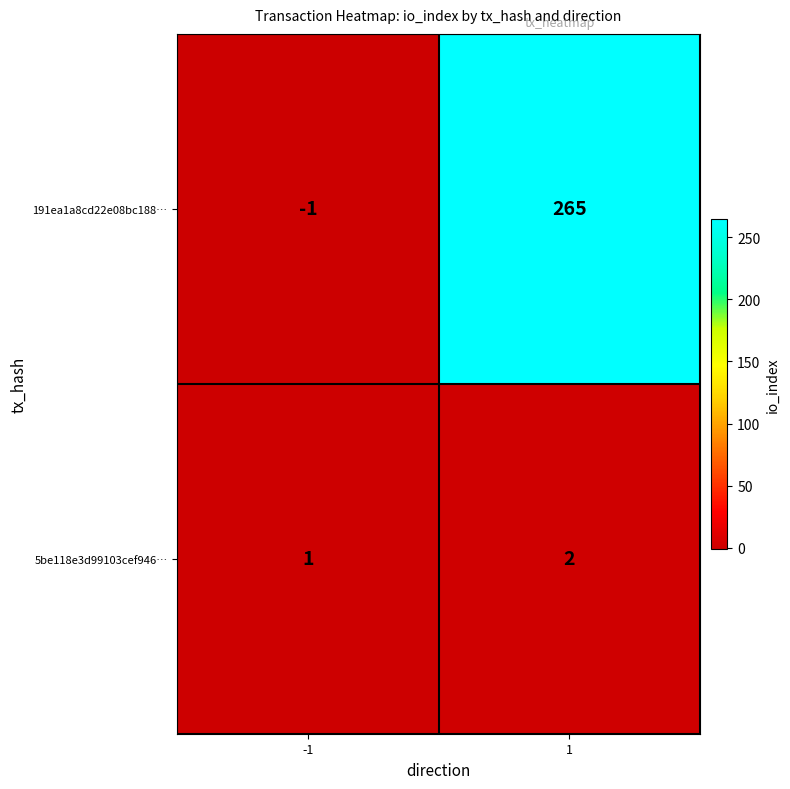

Reading left to right, extract all data points from this chart.

191ea1a8cd22e08bc188…: -1	265
5be118e3d99103cef946…: 1	2